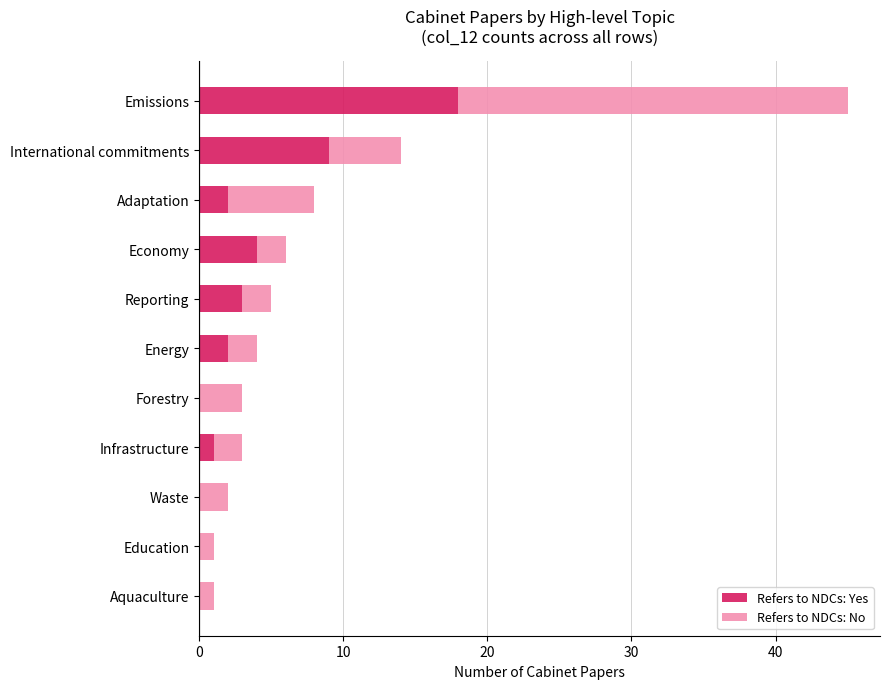

What is the total value across all series at Reporting?

5